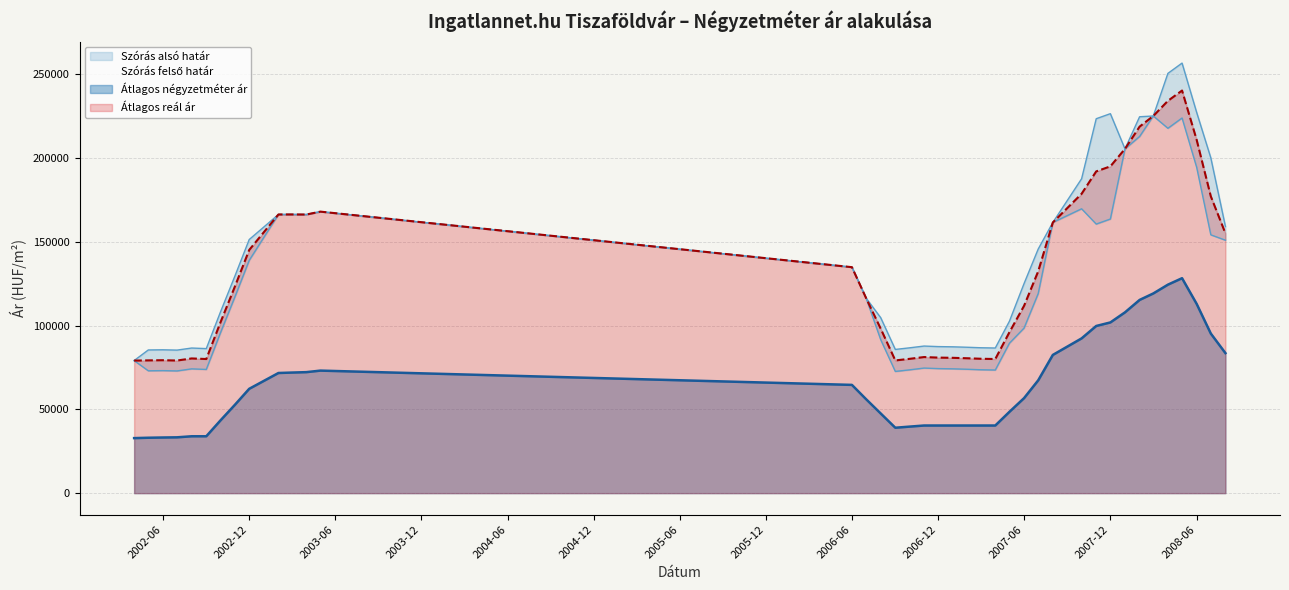

At which label does Szórás alsó határ reach its peak?

2008-03